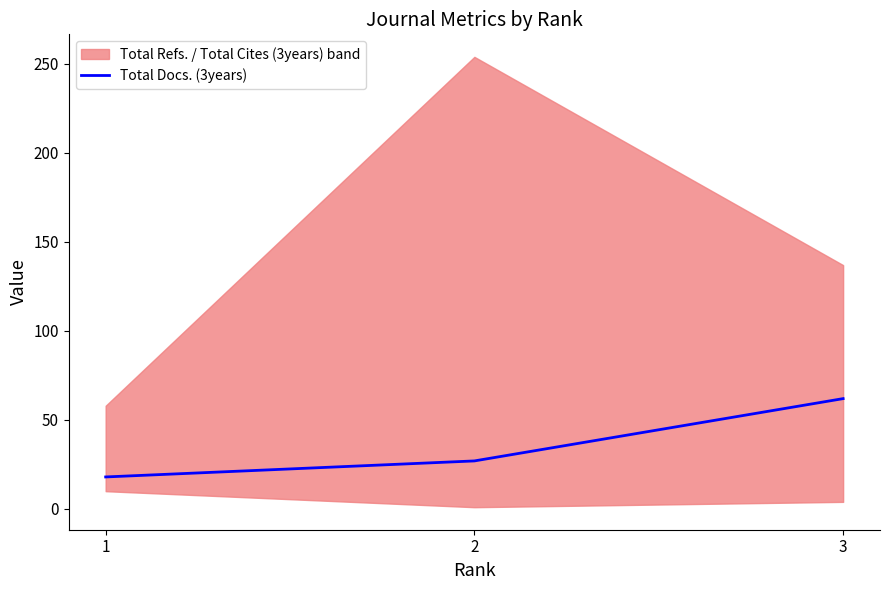

Reading right to left, what are all the values shown in this chart?

3=62	2=27	1=18